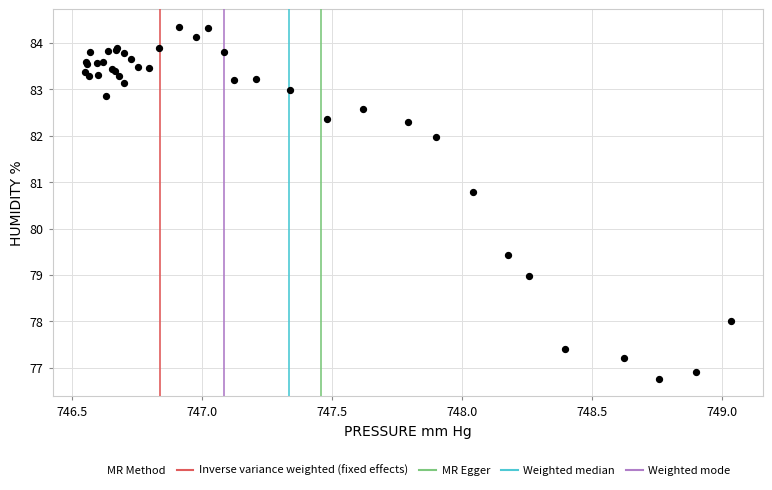

What Y value in the scatter plot is closest to 80?

79.4